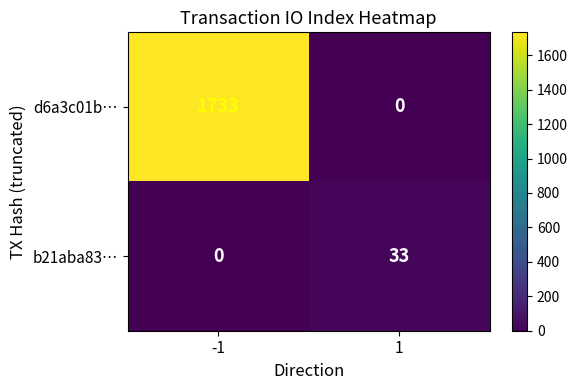

True or false: d6a3c01b… has a value of -1189 at 1.

False